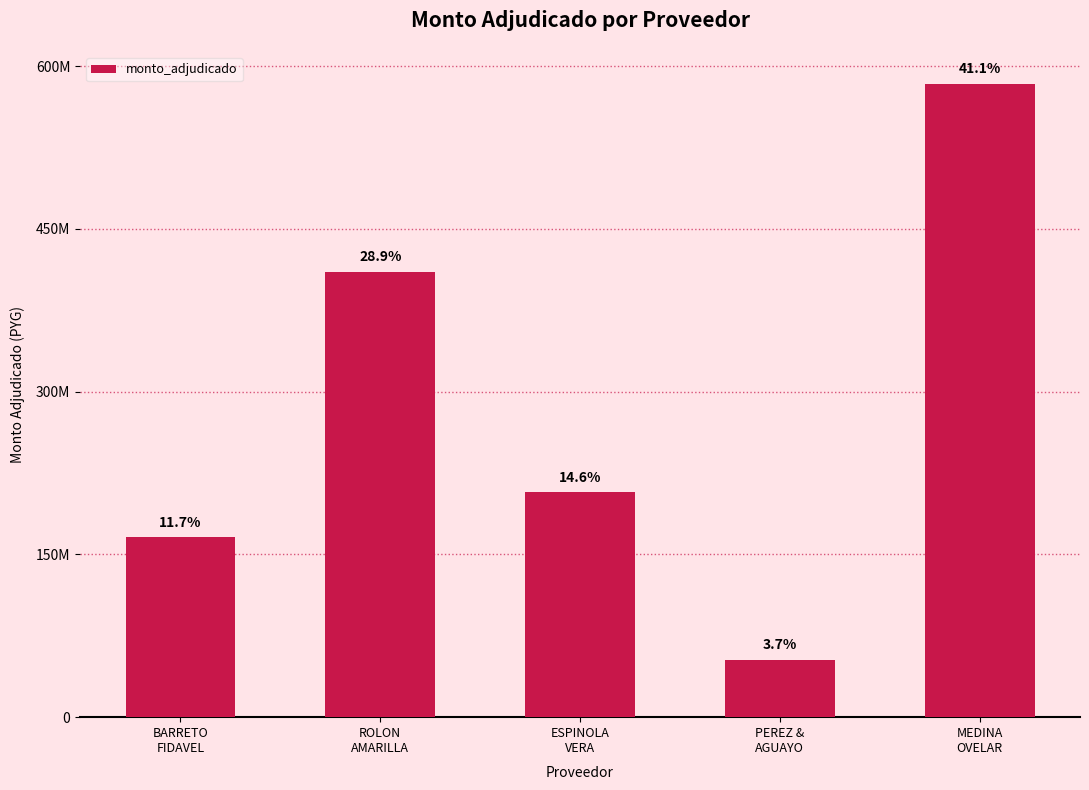

What position from the left is ROLON
AMARILLA?

2